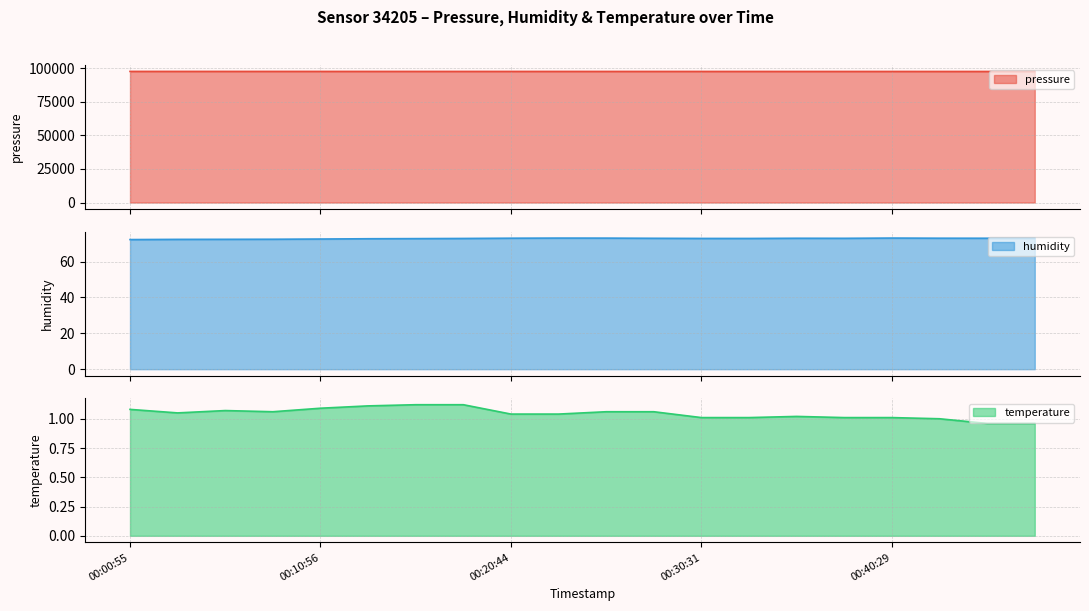

True or false: humidity (line) has more than 1 points higher than both neighbors.

True